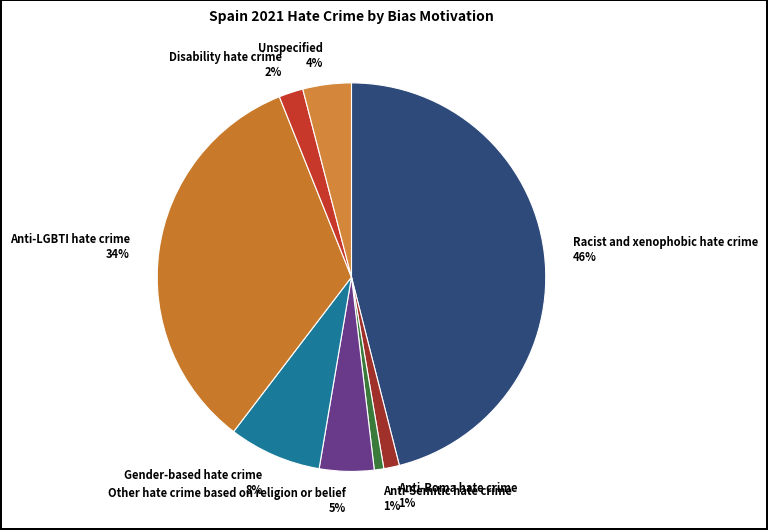

Which slice is the largest?

Racist and xenophobic hate crime